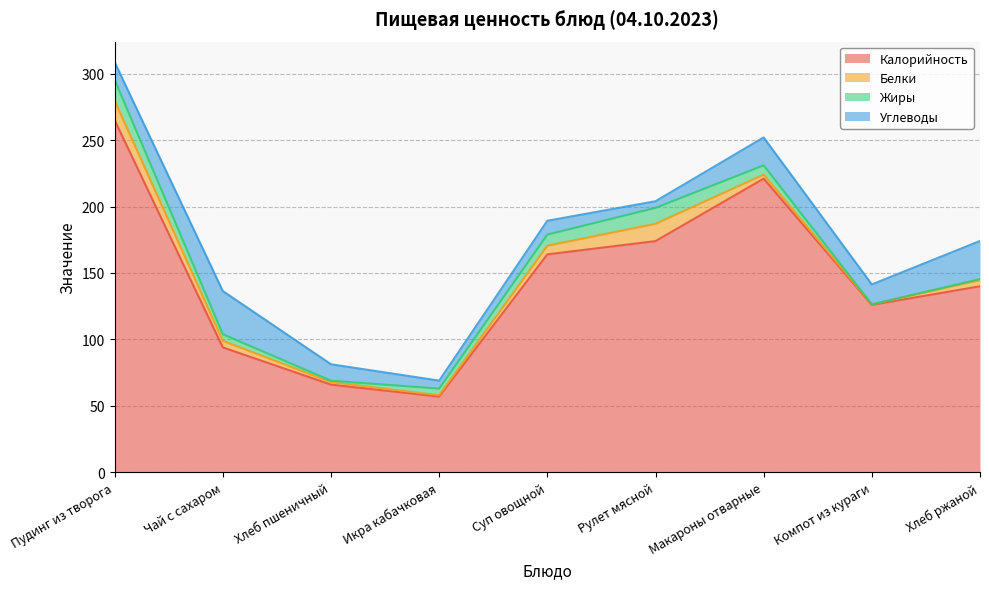

Reading left to right, what are all the values shown in this chart?

Калорийность: 265.0	94.0	66.0	57.0	164.0	174.0	221.0	126.0	140.0
Белки: 14.6	4.9	1.9	1.0	6.5	13.0	3.0	0.4	4.6
Жиры: 15.7	5.0	1.0	5.0	8.4	12.0	7.0	0.0	0.8
Углеводы: 13.4	32.5	12.4	6.0	10.4	5.0	21.0	15.0	28.7